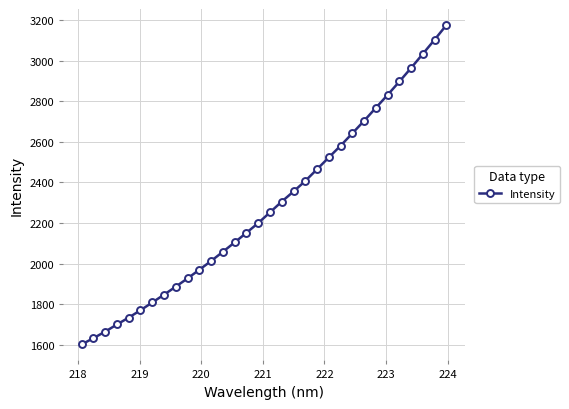

Reading left to right, extract all data points from this chart.

1600.9	1631.7	1663.9	1699.3	1733.3	1769.6	1807.9	1846.5	1886.1	1926.8	1969.4	2012.7	2058.2	2104.4	2151.7	2199.8	2252.6	2305.6	2355.4	2407.3	2465.4	2523.4	2581.2	2642.4	2704.2	2768.2	2832.1	2897.8	2965.2	3034.8	3104.6	3176.5